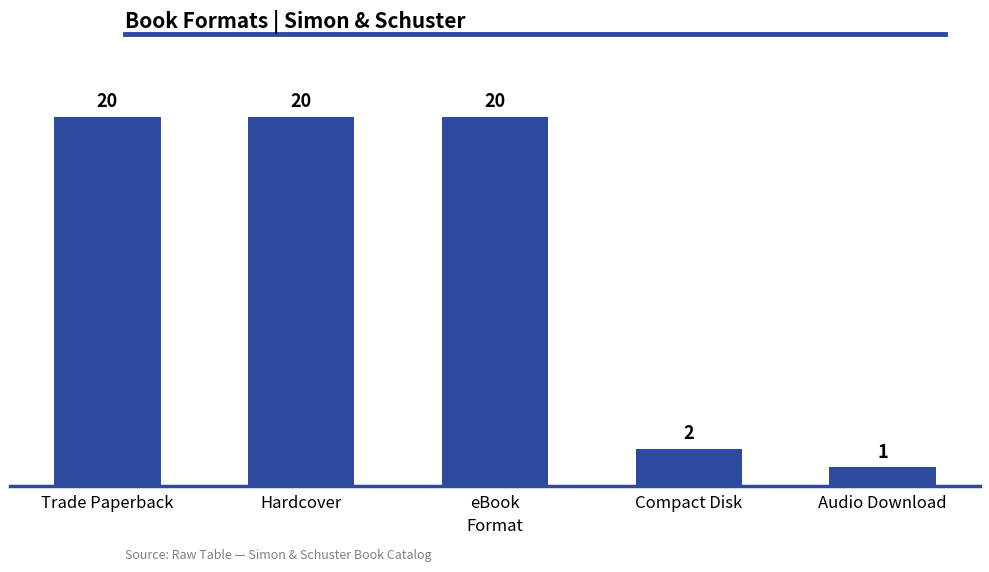

Reading right to left, list all the values displayed in this chart.

Audio Download=1	Compact Disk=2	eBook=20	Hardcover=20	Trade Paperback=20